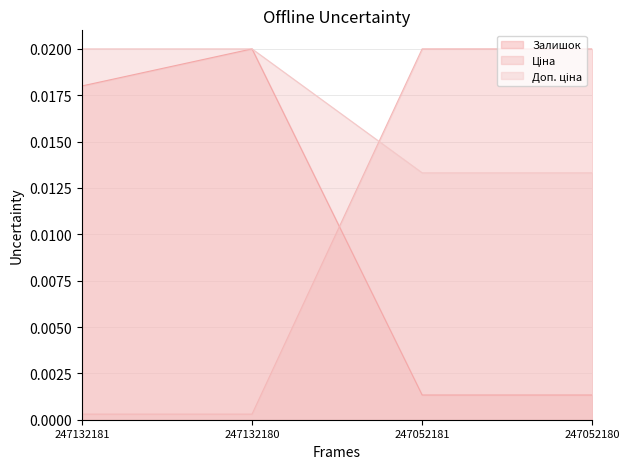

Which series changed the most between 247132181 and 247132180?

Залишок